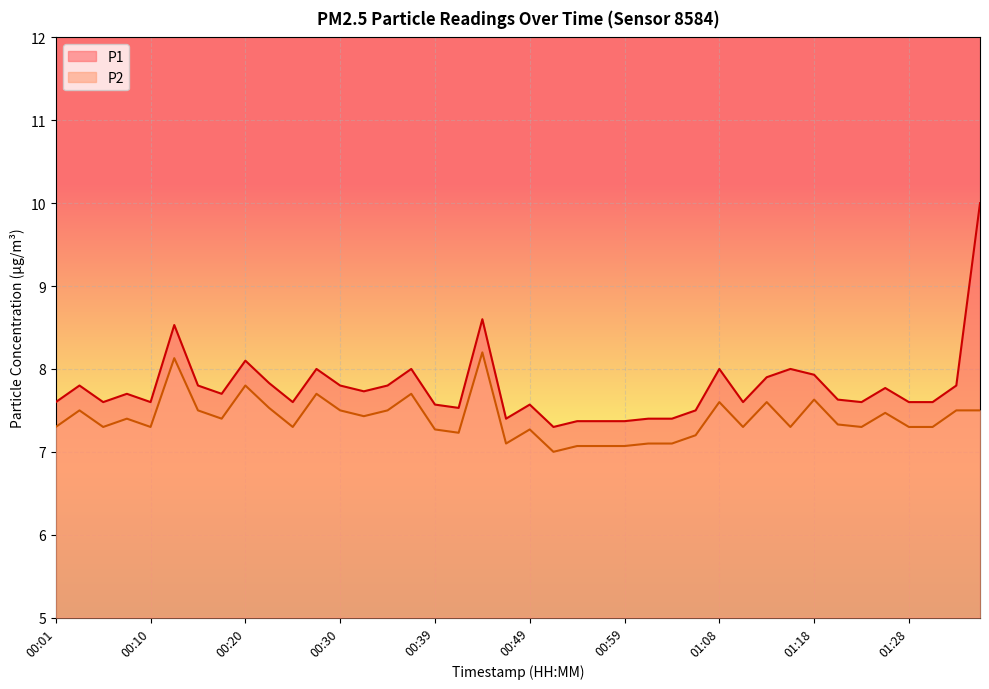

Where is P2 nearest to the value 7?

00:51